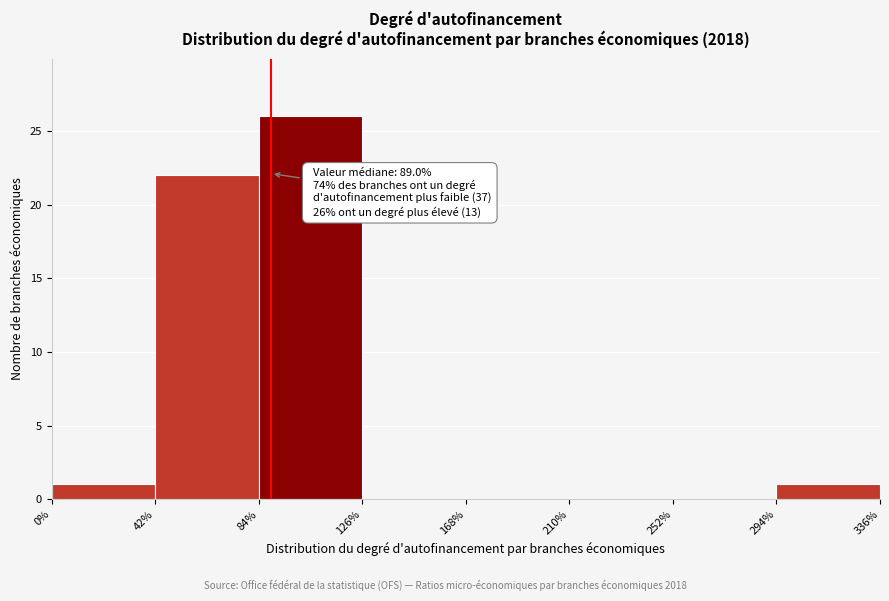

Over which range of the x-axis is the bar tallest?

84% to 126%